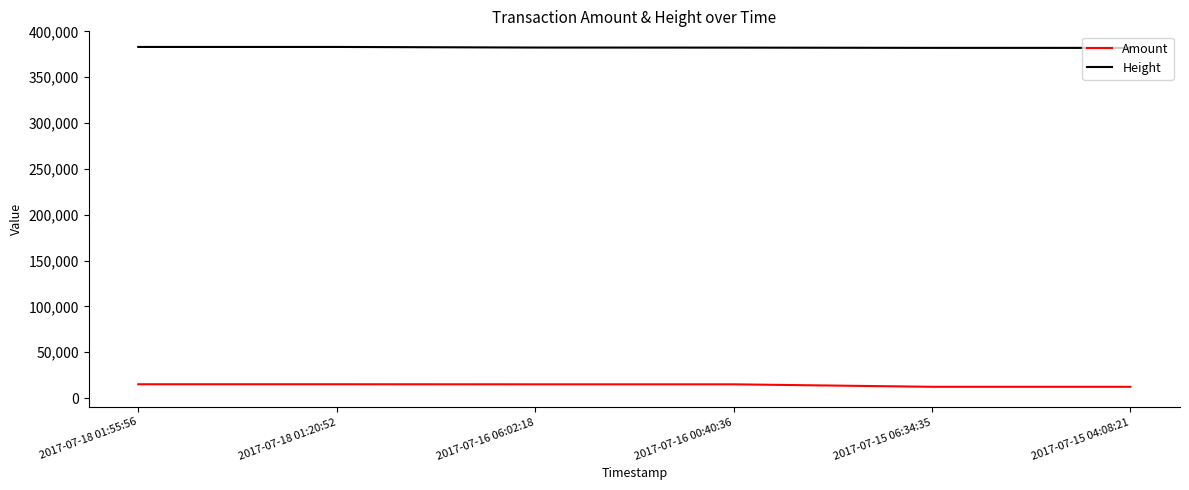

Does the chart display data point markers on the line(s)?

No